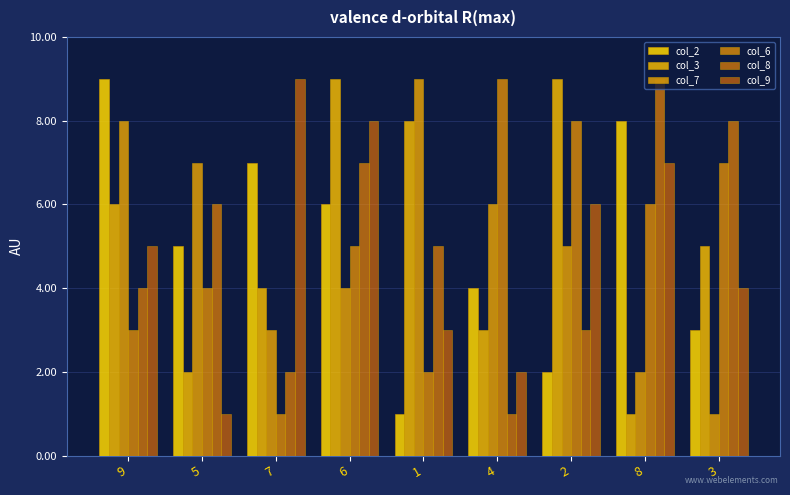

Does the chart contain any negative values?

No